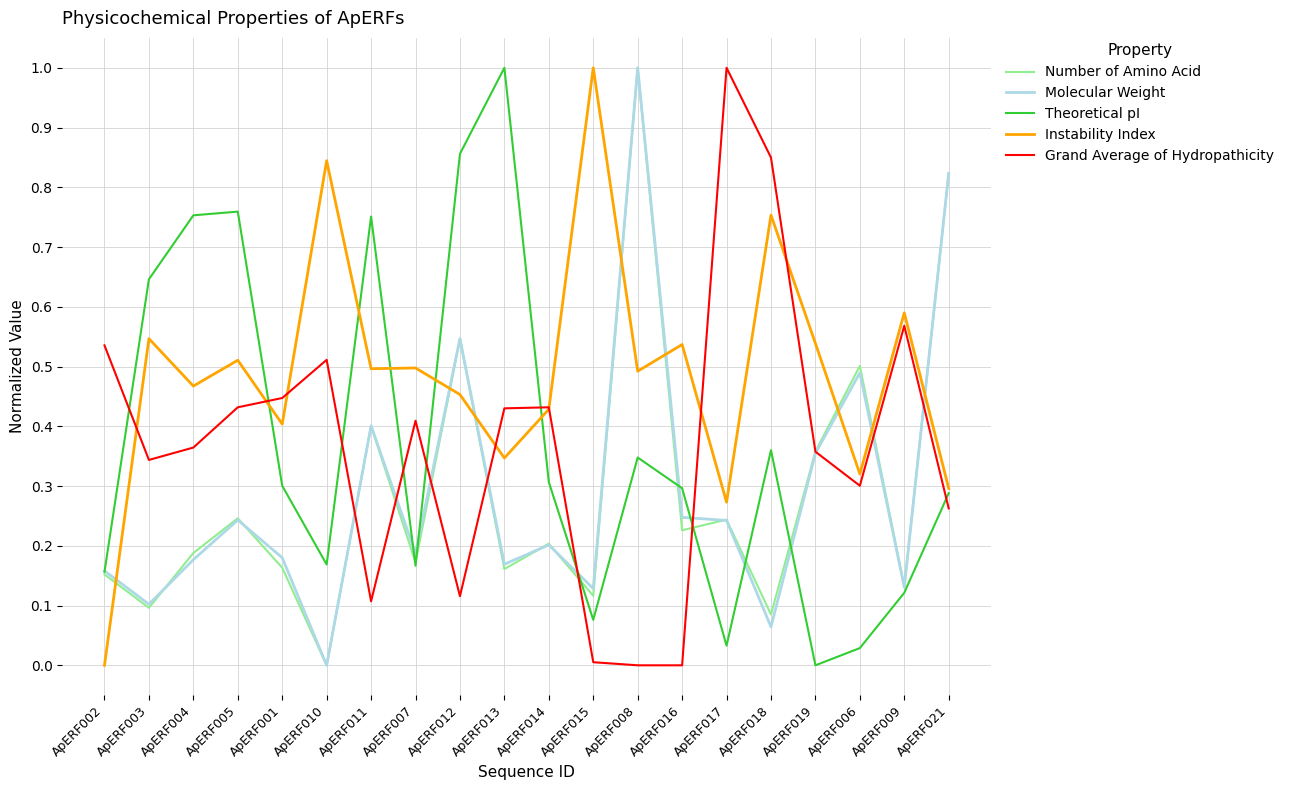

What are all the series names shown in the legend?

Number of Amino Acid, Molecular Weight, Theoretical pI, Instability Index, Grand Average of Hydropathicity